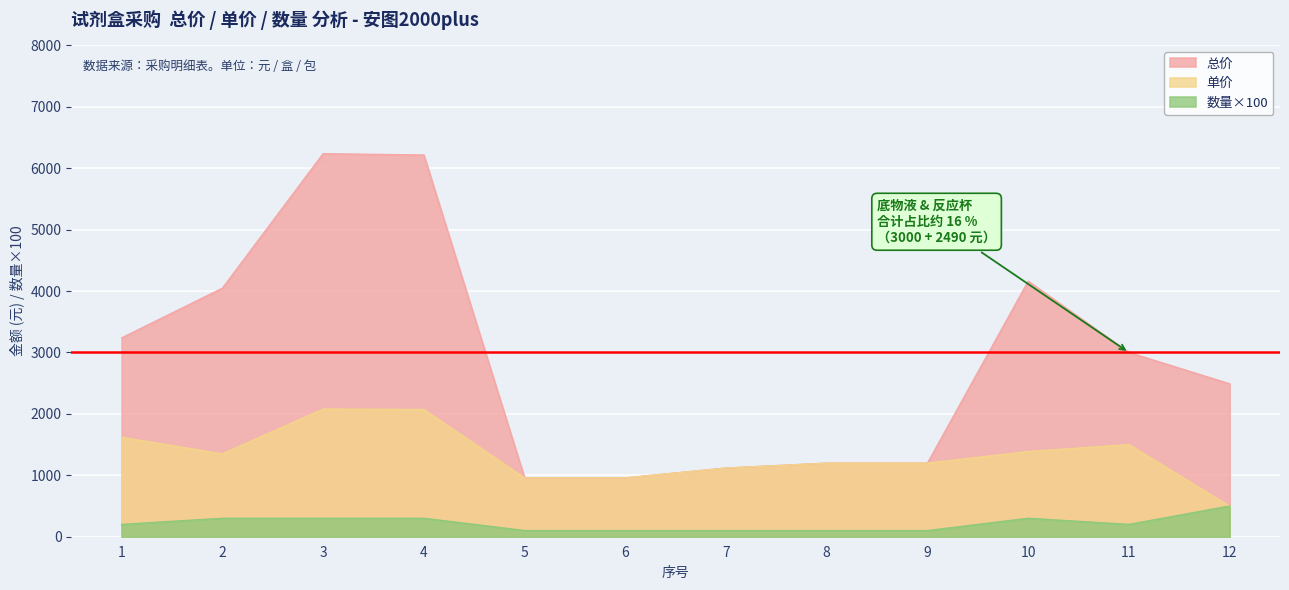

How many lines are shown in the chart?

3